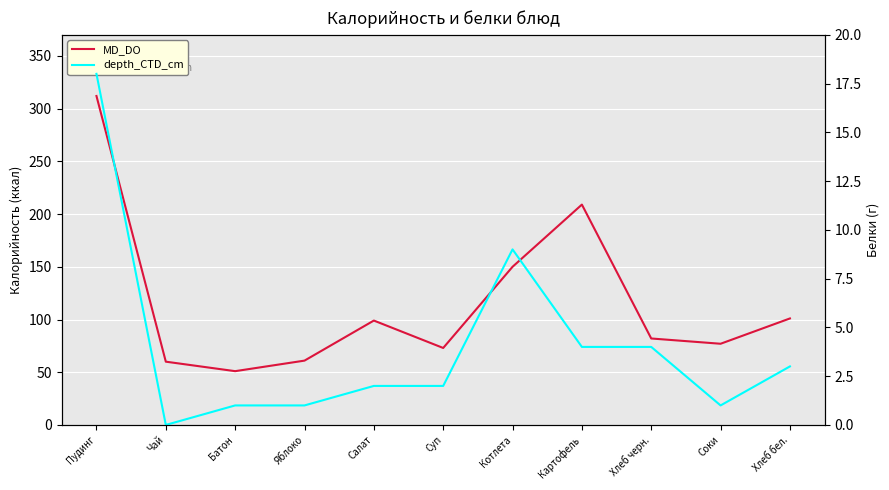

Is the value of MD_DO at Соки greater than the value of depth_CTD_cm at Чай?

Yes